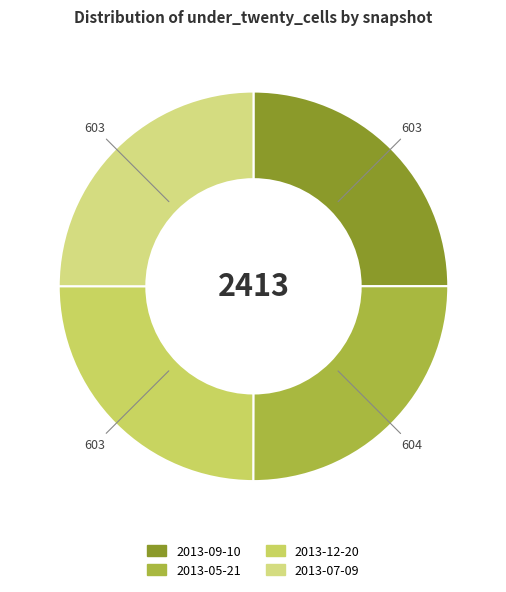

Count the number of slices in the pie.

4